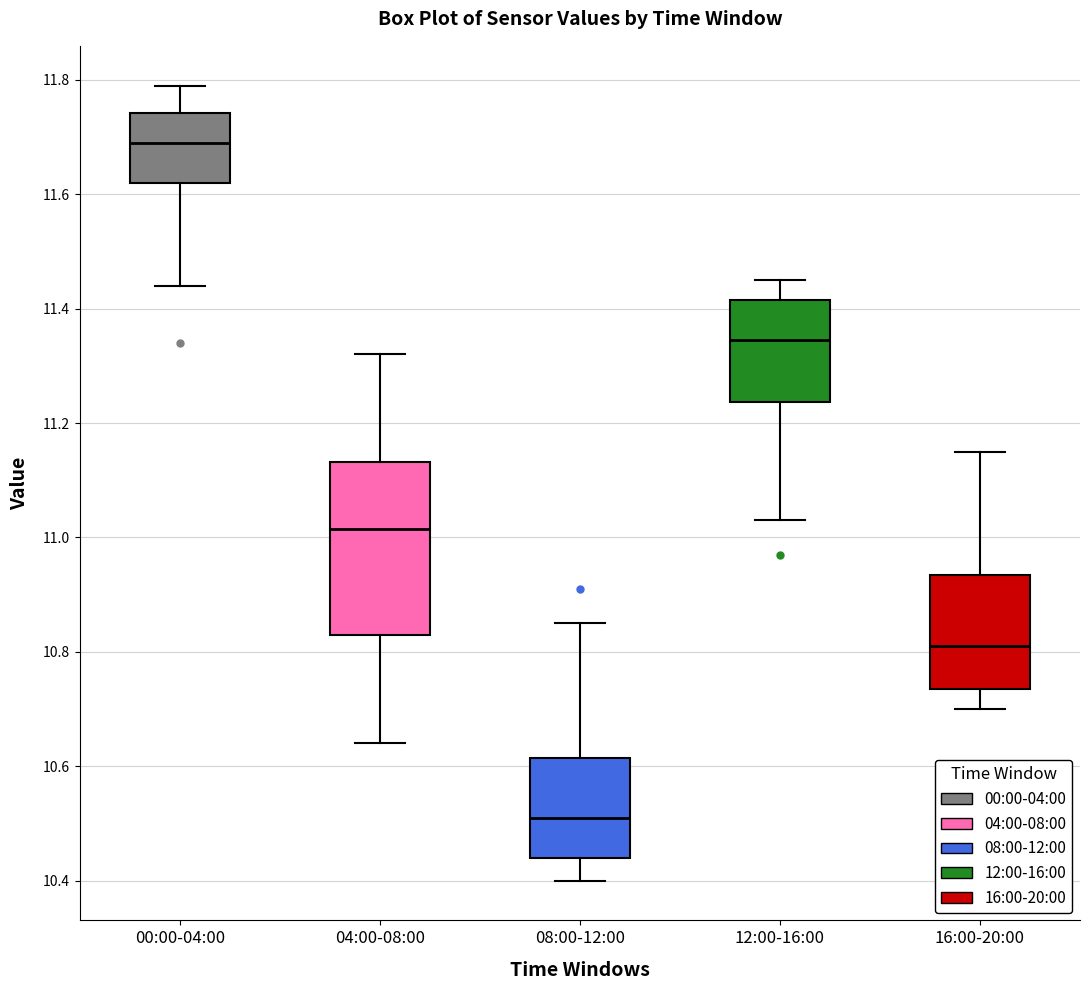

Reading left to right, read every box against the y-axis: the position of its median line, the range the box covers, and the ends of its whiskers. The values are not printed on the chart, so give them approximately, as read against the axis.

00:00-04:00: median 11.70, box 11.62 to 11.74, whiskers 11.44 to 11.80
04:00-08:00: median 11.02, box 10.84 to 11.14, whiskers 10.64 to 11.32
08:00-12:00: median 10.52, box 10.44 to 10.62, whiskers 10.40 to 10.86
12:00-16:00: median 11.34, box 11.24 to 11.42, whiskers 11.04 to 11.46
16:00-20:00: median 10.82, box 10.74 to 10.94, whiskers 10.70 to 11.16